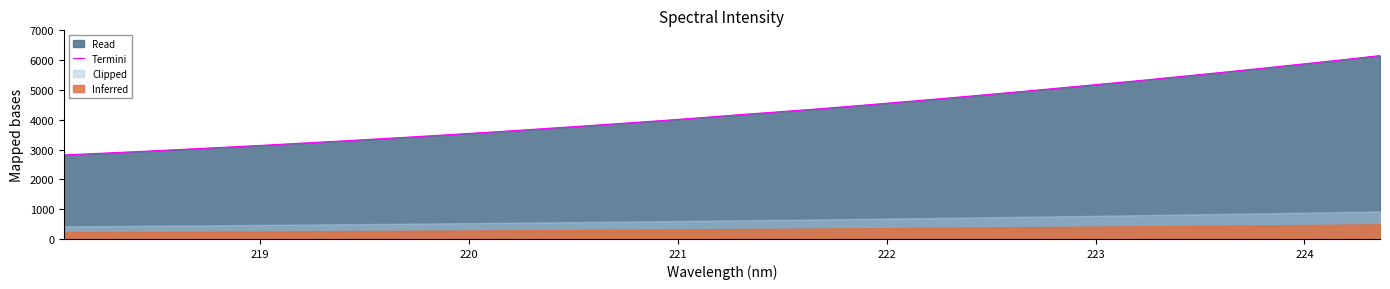

What is the difference between the second highest and minimum values?

3184.5